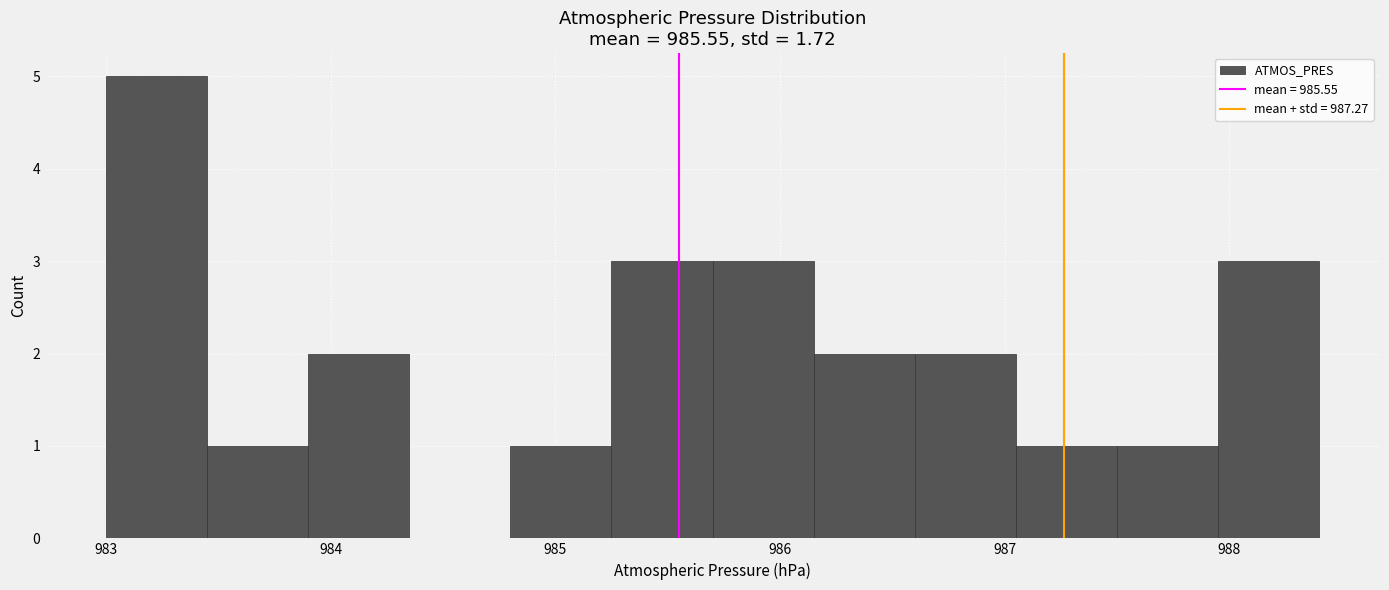

Over which range of the x-axis is the bar tallest?

983.00 to 983.45